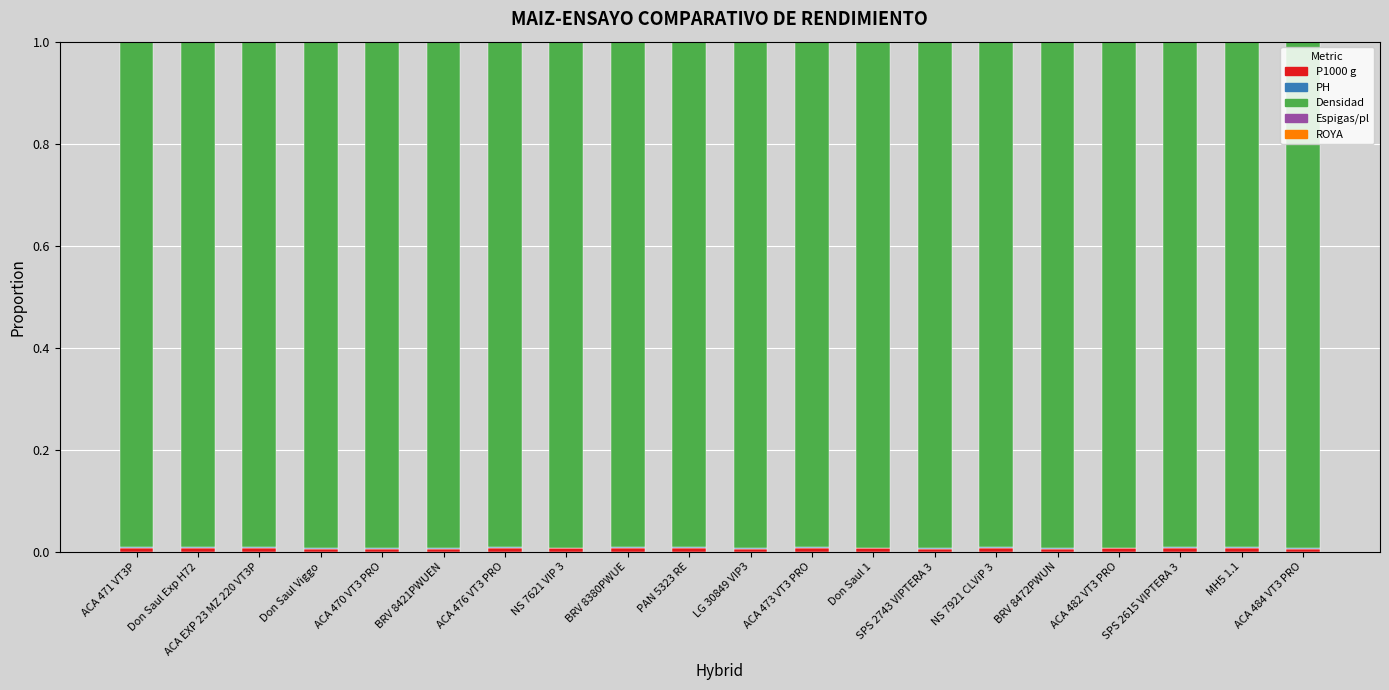

Does the chart contain stacked bars?

Yes